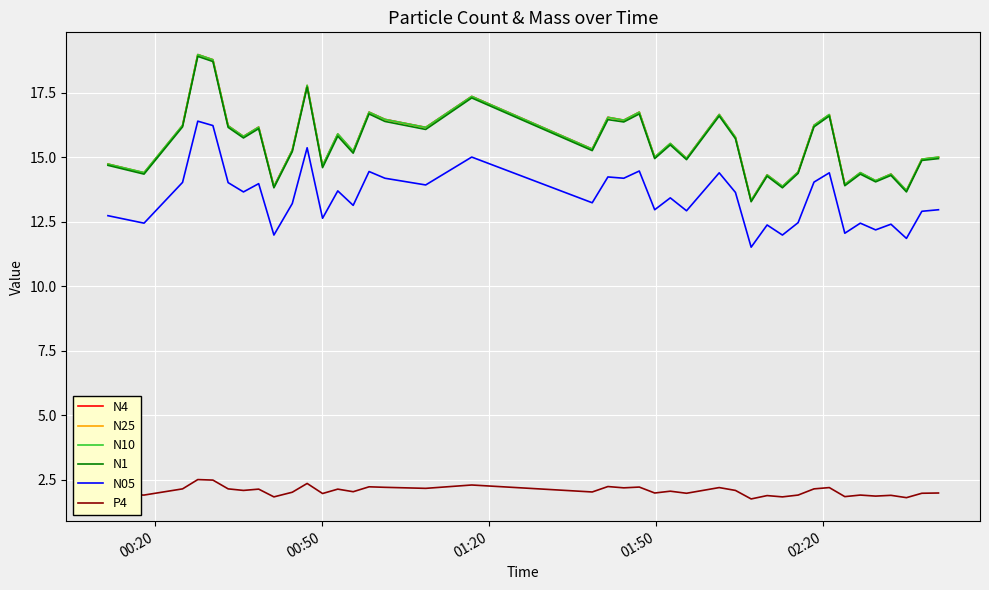

True or false: N05 and N25 cross at least once.

False